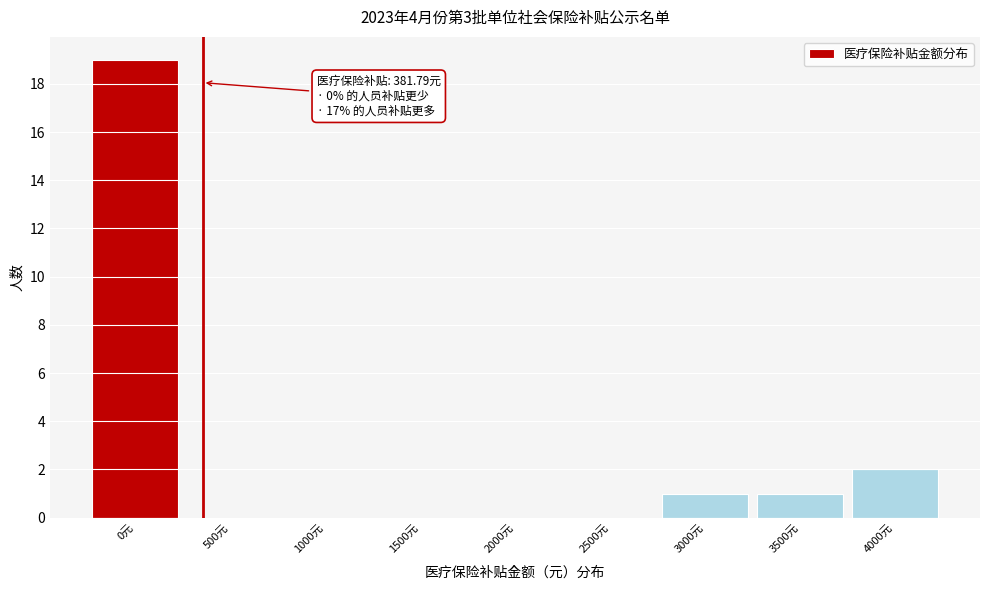

Reading left to right, transcribe all the data shown in this chart.

0元=19	500元=0	1000元=0	1500元=0	2000元=0	2500元=0	3000元=1	3500元=1	4000元=2